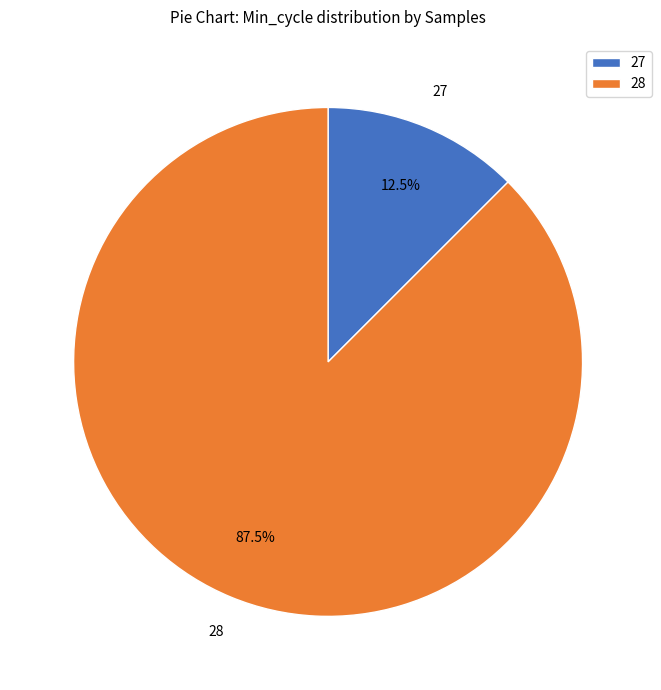

The 28 slice represents 1% of the pie. True or false?

False